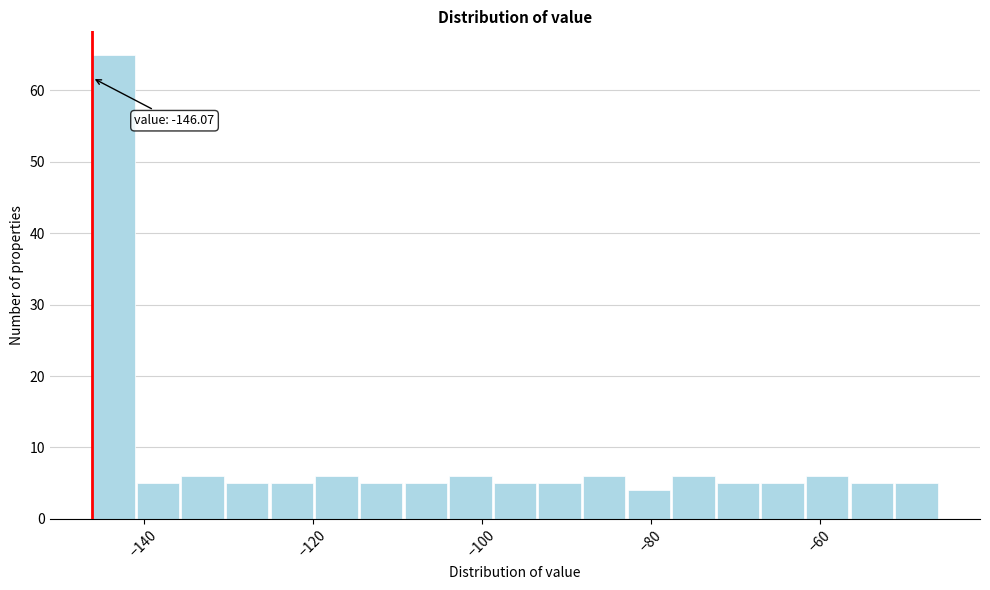

Around what value on the x-axis is the tallest bar? Give the approximate position of its centre, as read against the axis.

-144